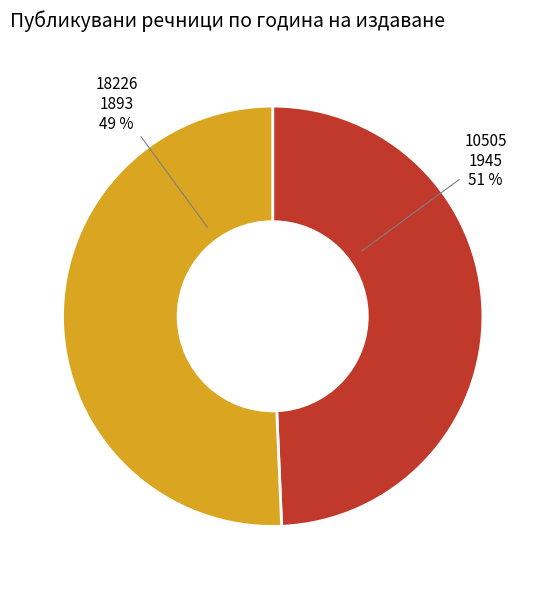

What percentage is the 18226 slice, to the nearest percent?

49%